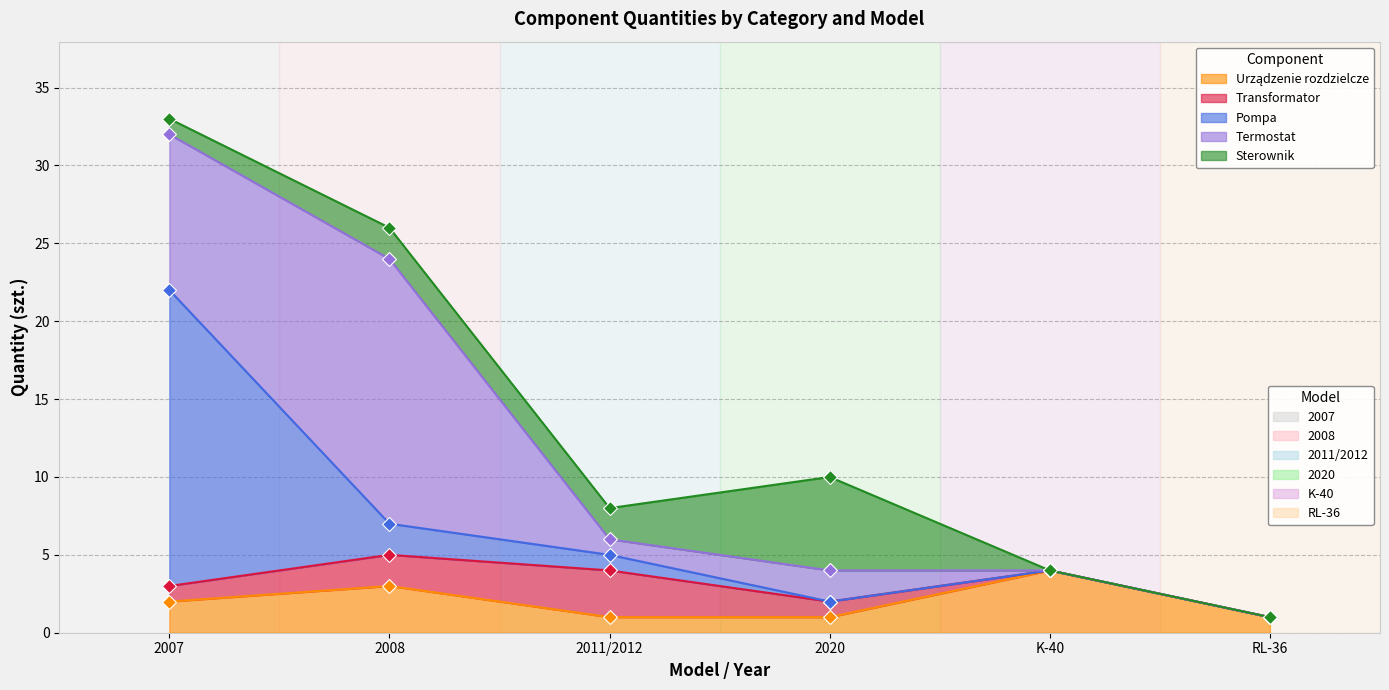

What is the difference between the Termostat values at 2020 and 2008?

15